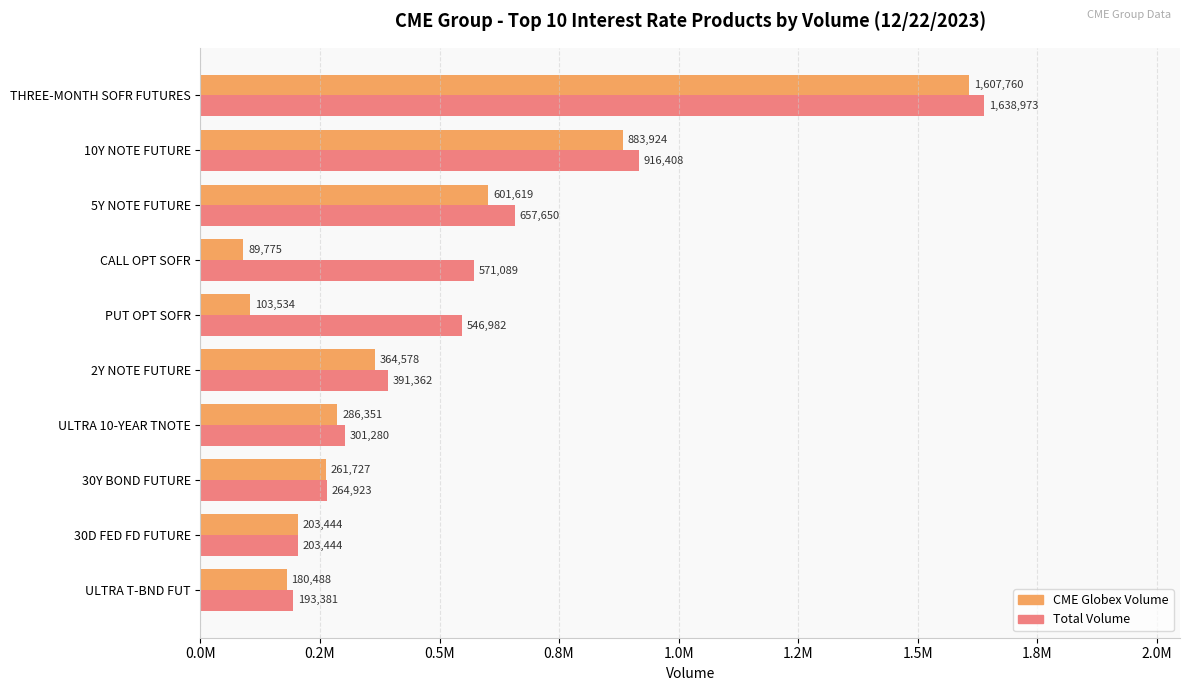

At which label does Total Volume reach its minimum?

ULTRA T-BND FUT